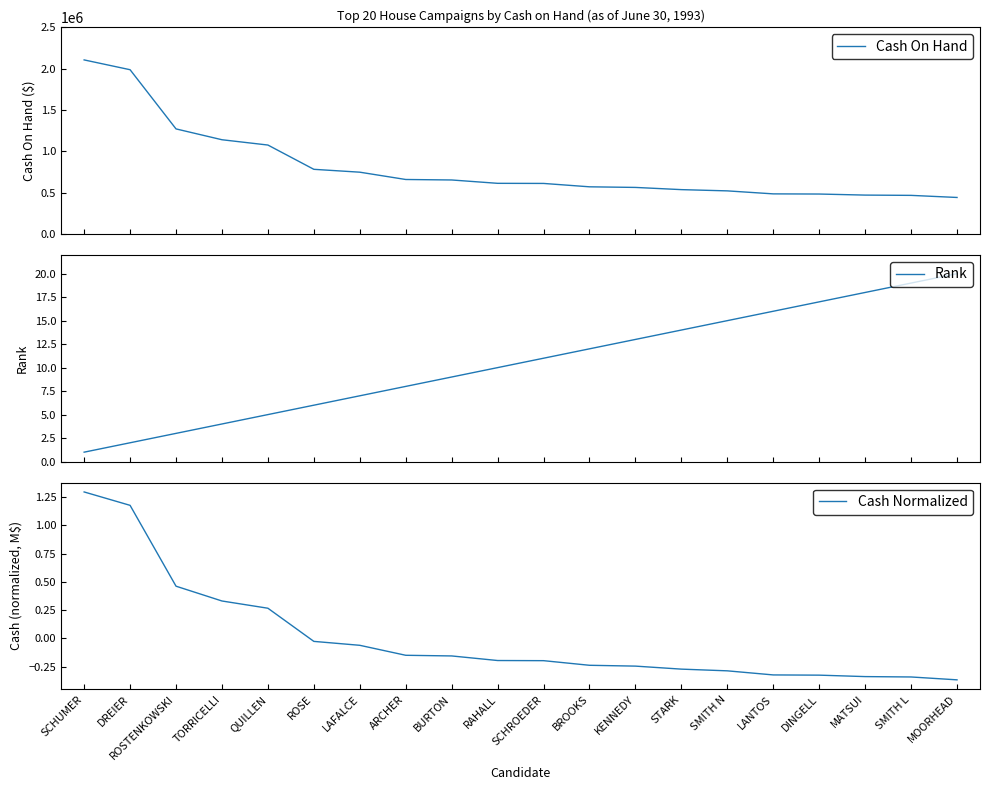

Which series has the largest total across all categories?

Cash On Hand